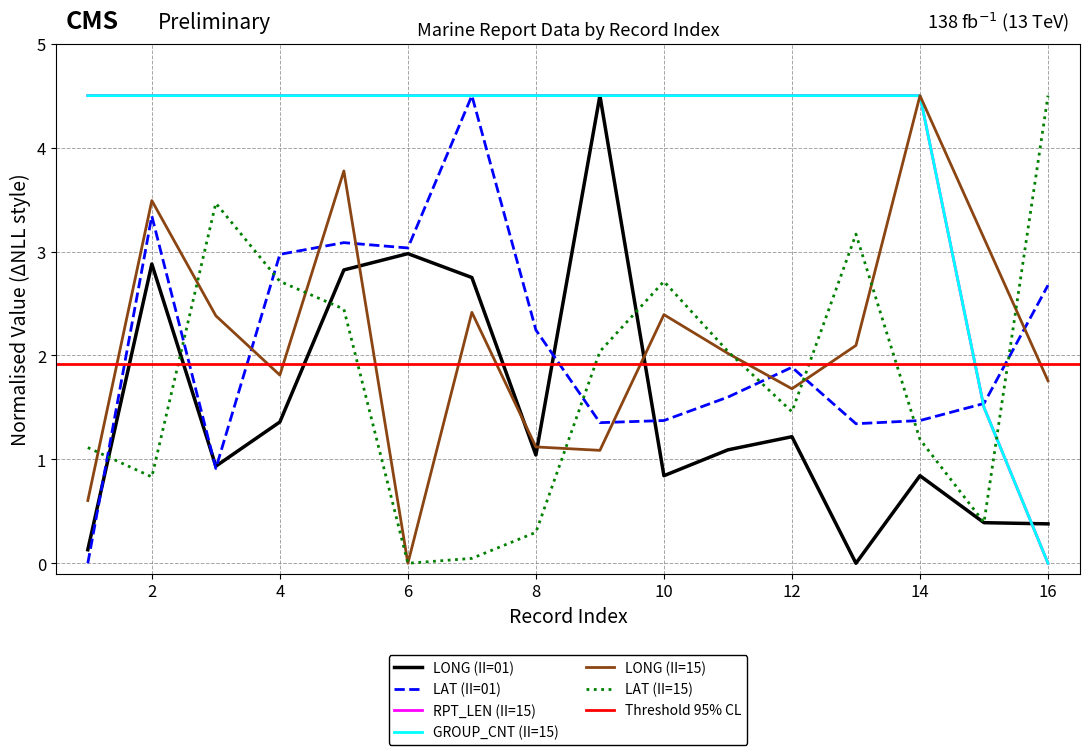

Which series has the largest total across all categories?

RPT_LEN (II=15)